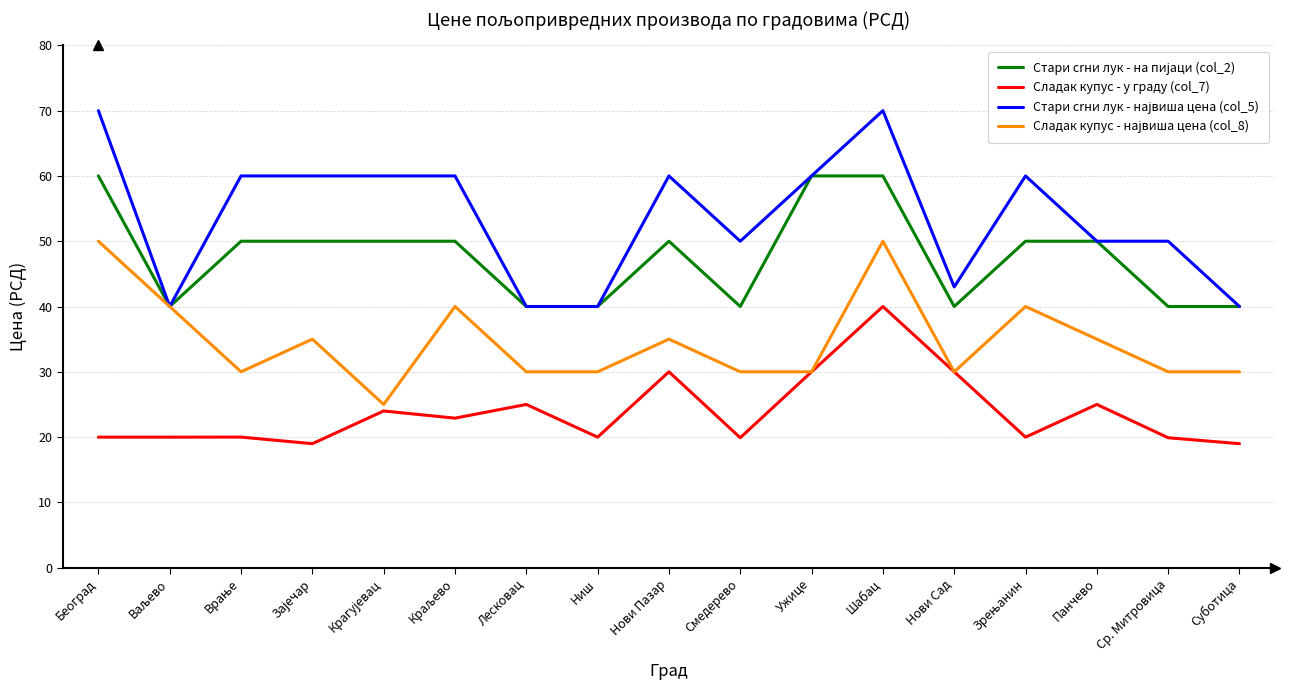

What is the total value across all series at Ниш?

130.0